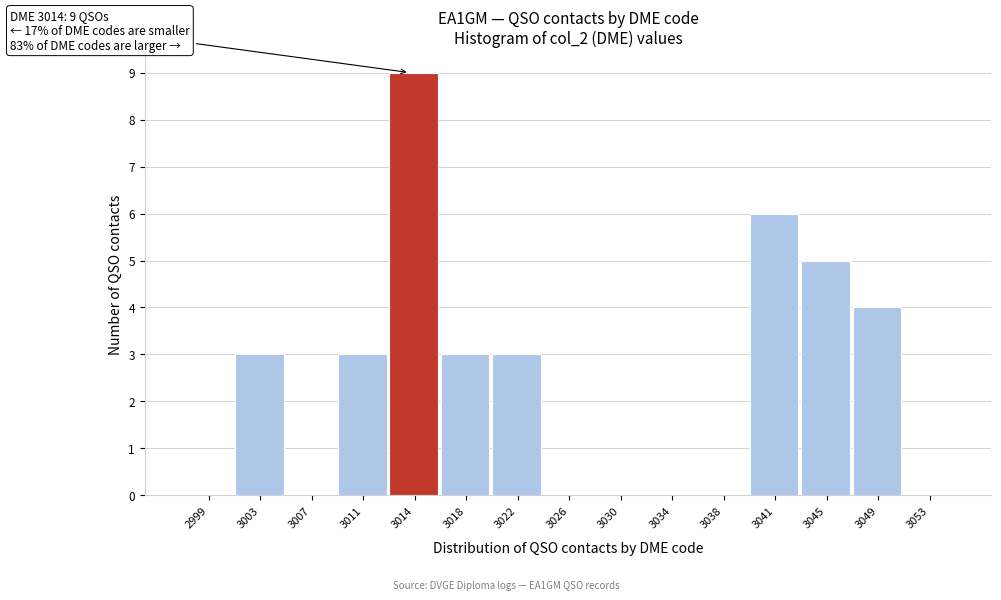

Over which range of the x-axis is the bar tallest?

3012.5 to 3016.5